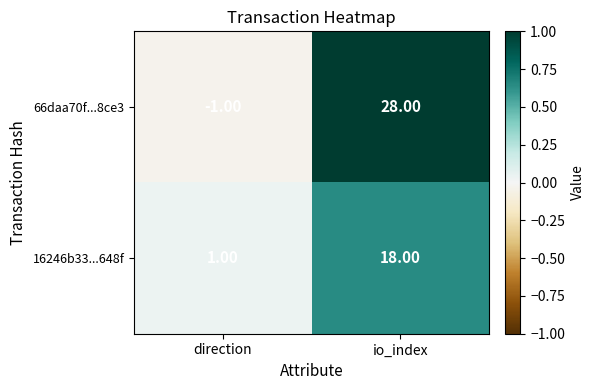

Rank the series at io_index from lowest to highest value.

16246b33...648f, 66daa70f...8ce3